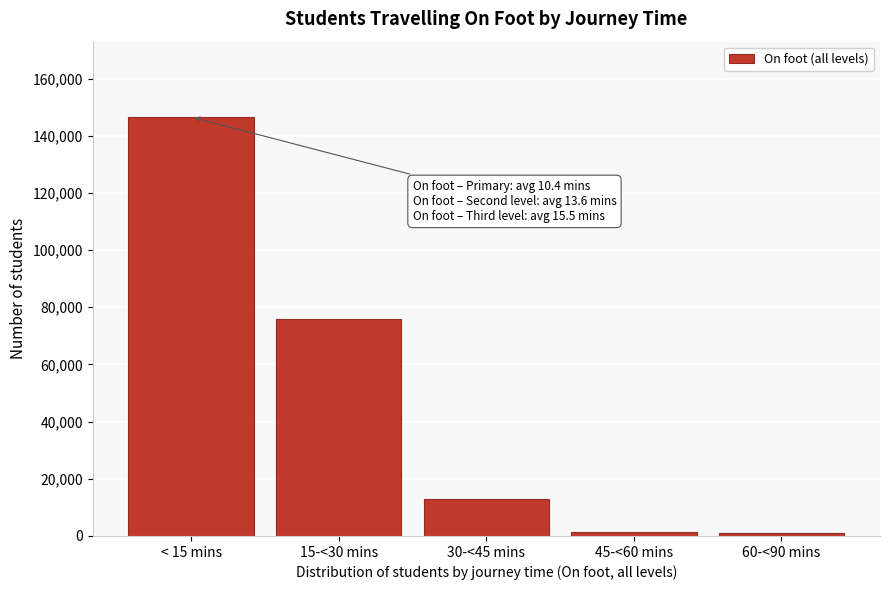

Is it true that the value at 15-<30 mins is 76021?

True